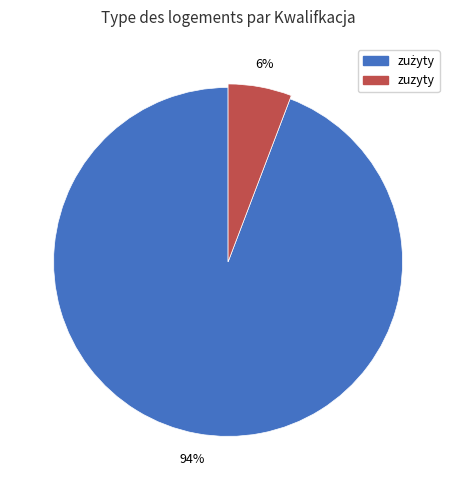

To the nearest percent, what percentage of the pie is zużyty?

94%